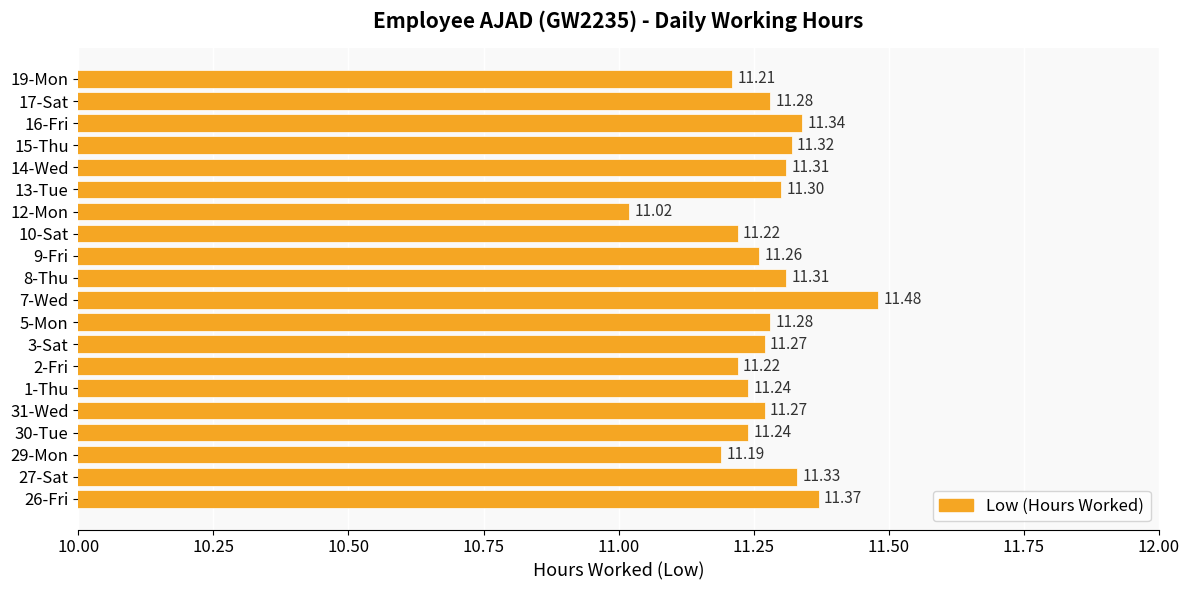

What is the sum of the values at 29-Mon and 7-Wed?

22.7